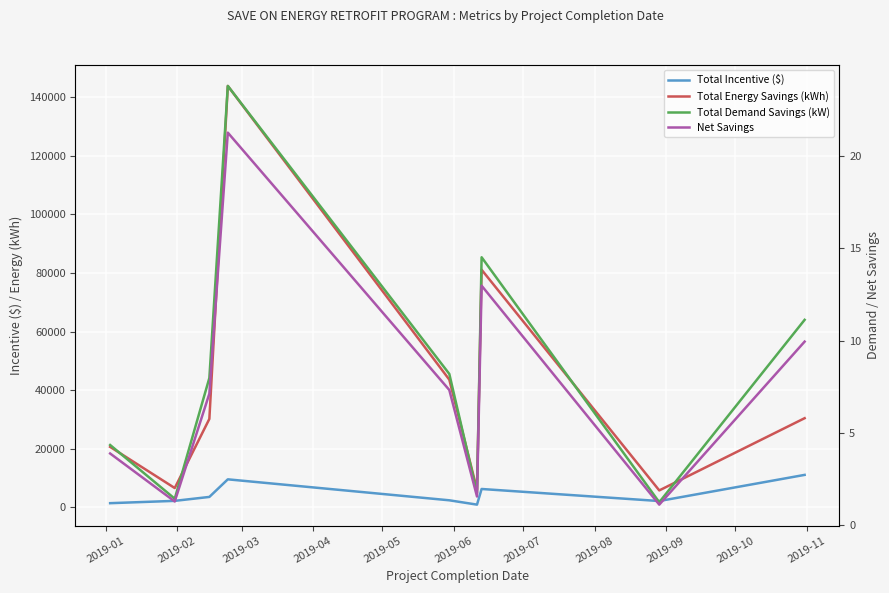

Between 2019-06 and 2019-04, which is larger?

2019-04